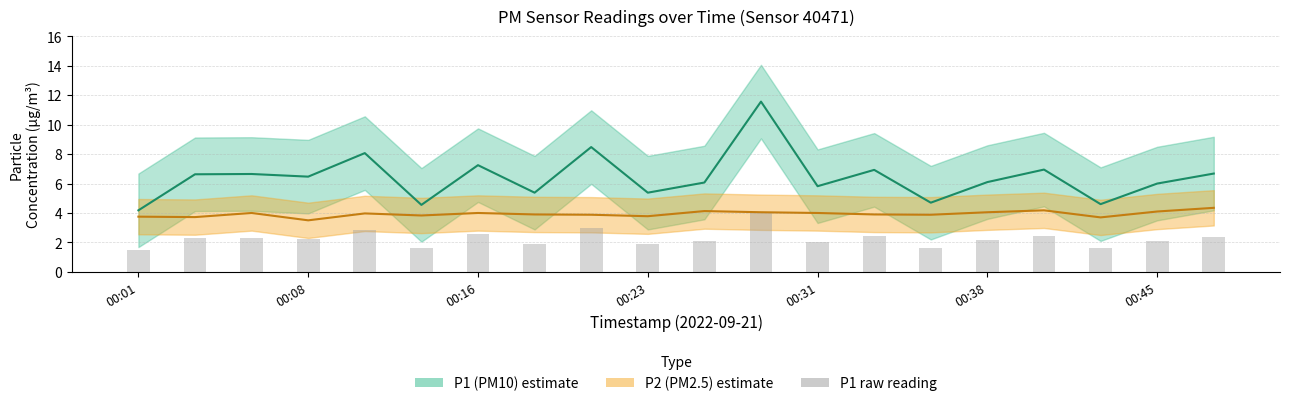

List the labels in order of value, largest first.

11, 8, 00:31, 00:45, 16, 13, 19, 00:16, 00:08, 00:23, 15, 10, 18, 12, 7, 9, 14, 17, 00:38, 00:01